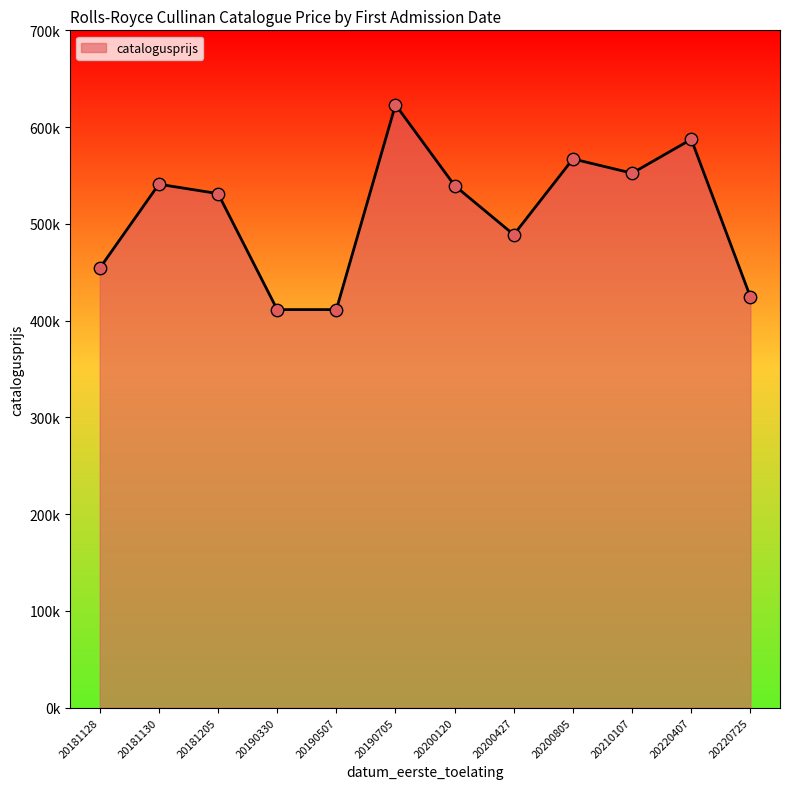

What is the change in value from 20200427 to 20220725?

-64382